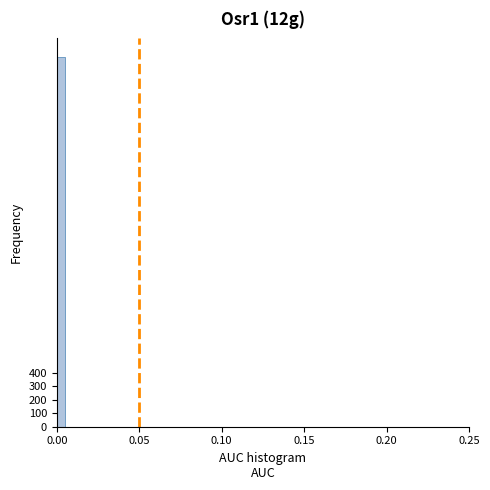

Read against the x-axis, roughly where is the centre of the tallest bar?

0.005